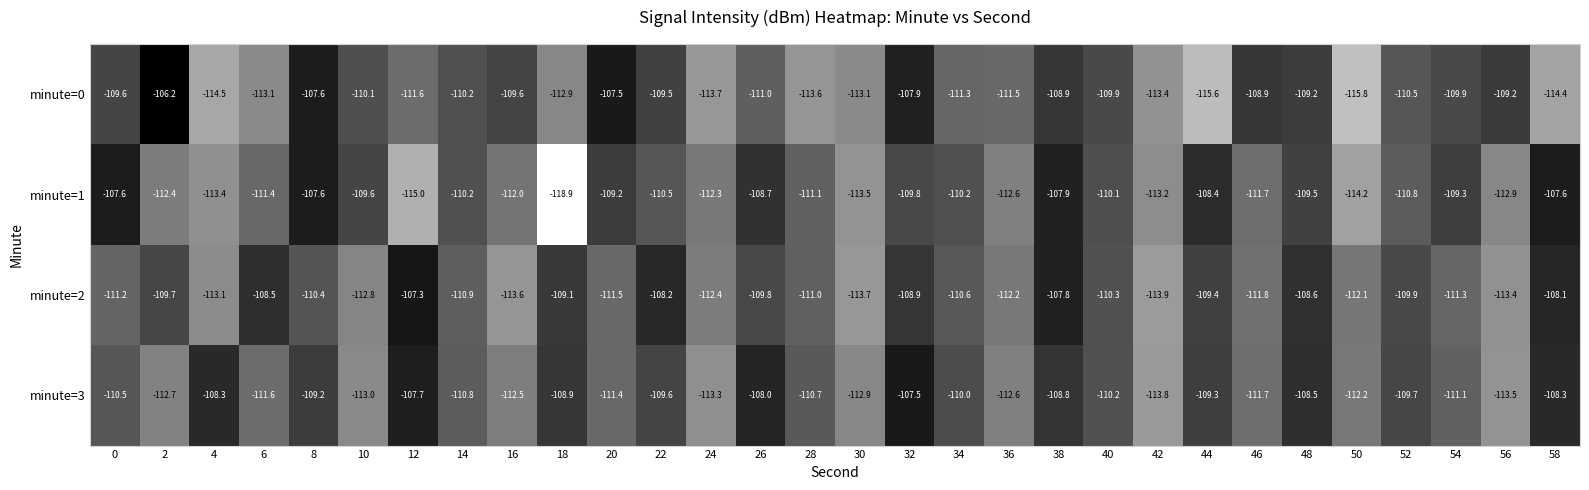

What is the total value across all series at 34?

-442.1